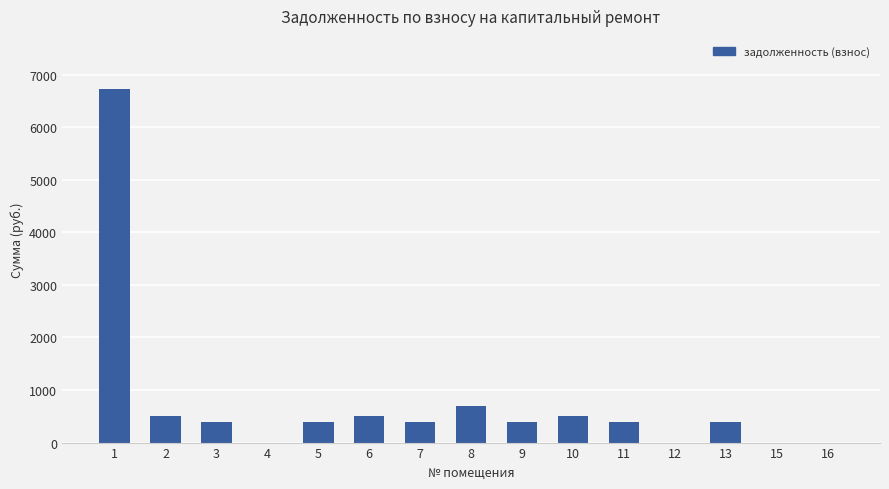

What is the ratio of the value at 5 to the value at 13?

1.0